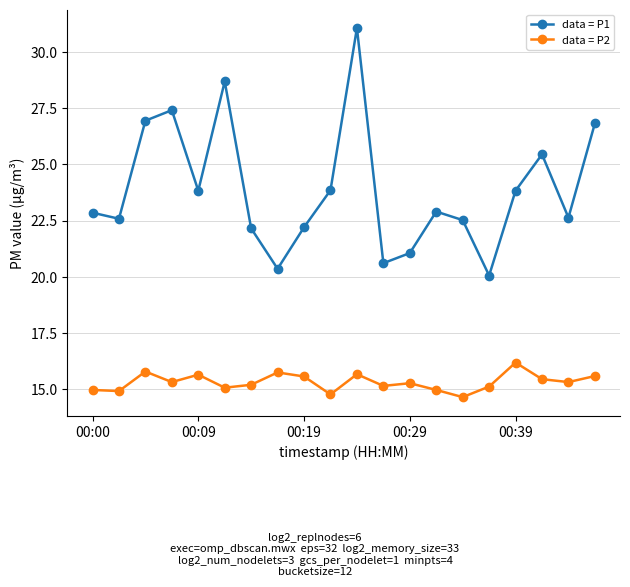

List the series in order of their peak value, lowest first.

data = P2, data = P1